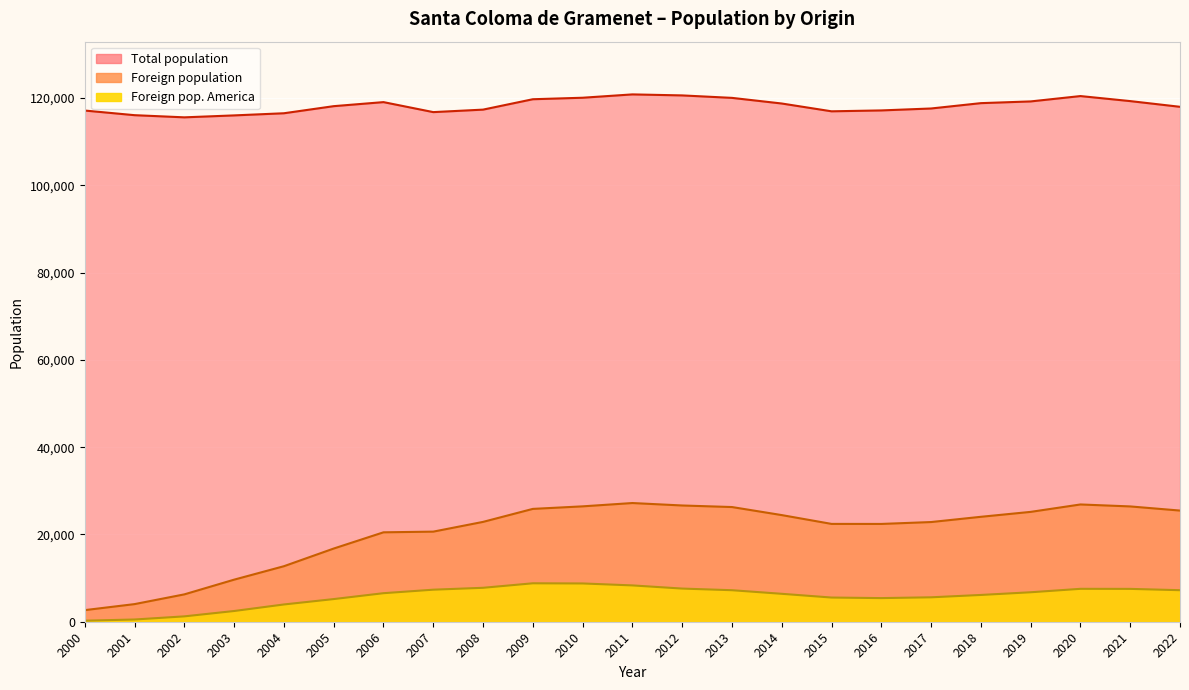

What is the difference between the maximum and minimum values in the Foreign population series?

24538